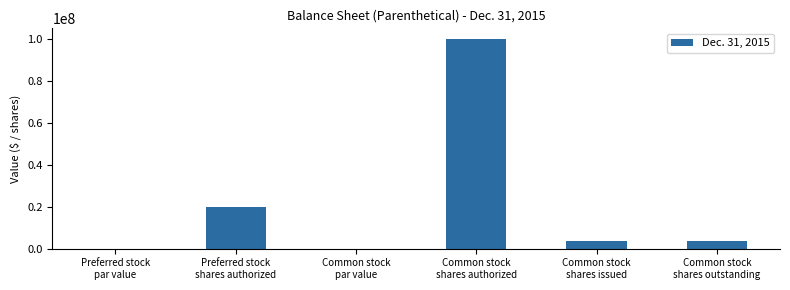

Read the value at Common stock
shares issued.

3500000.0